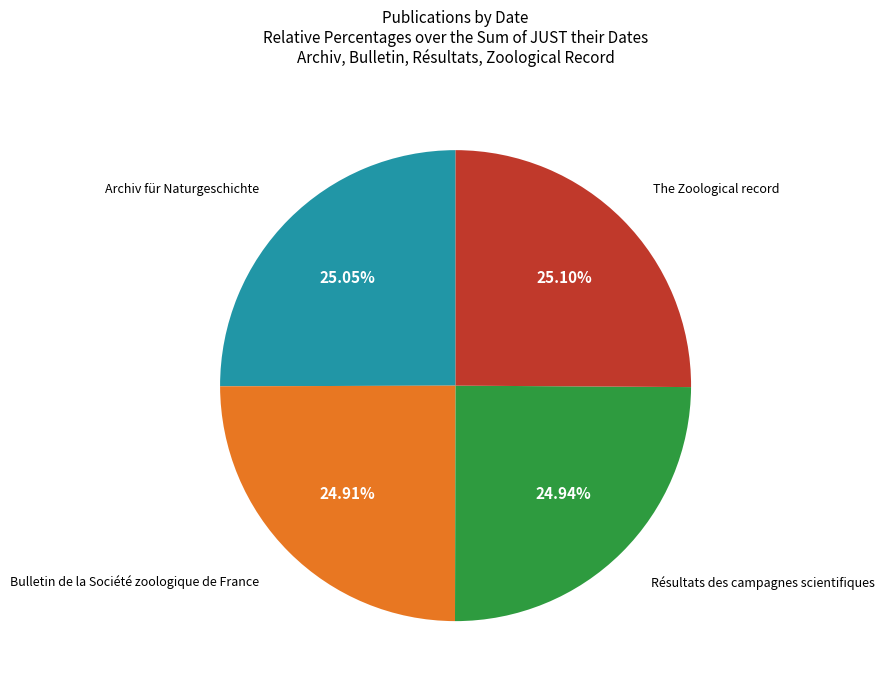

Is there any slice that represents more than half of the pie?

No